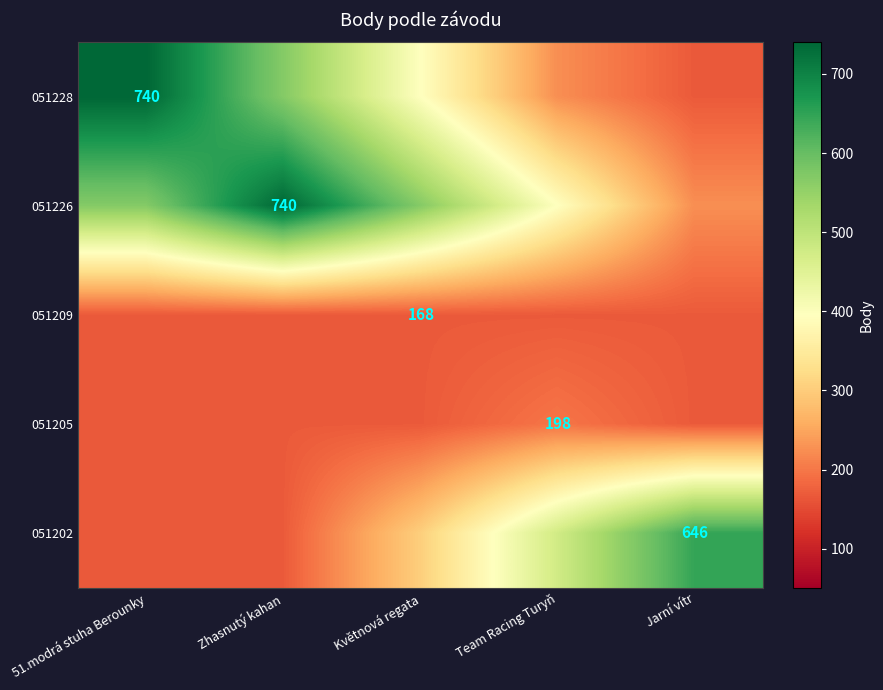

Which category has the highest value across all series?

51.modrá stuha Berounky